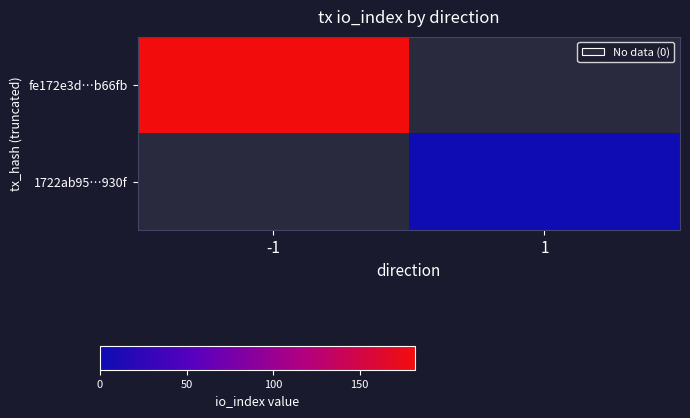

Reading left to right, what are all the values shown in this chart?

fe172e3d…b66fb: -1=182	1=0
1722ab95…930f: -1=0	1=3